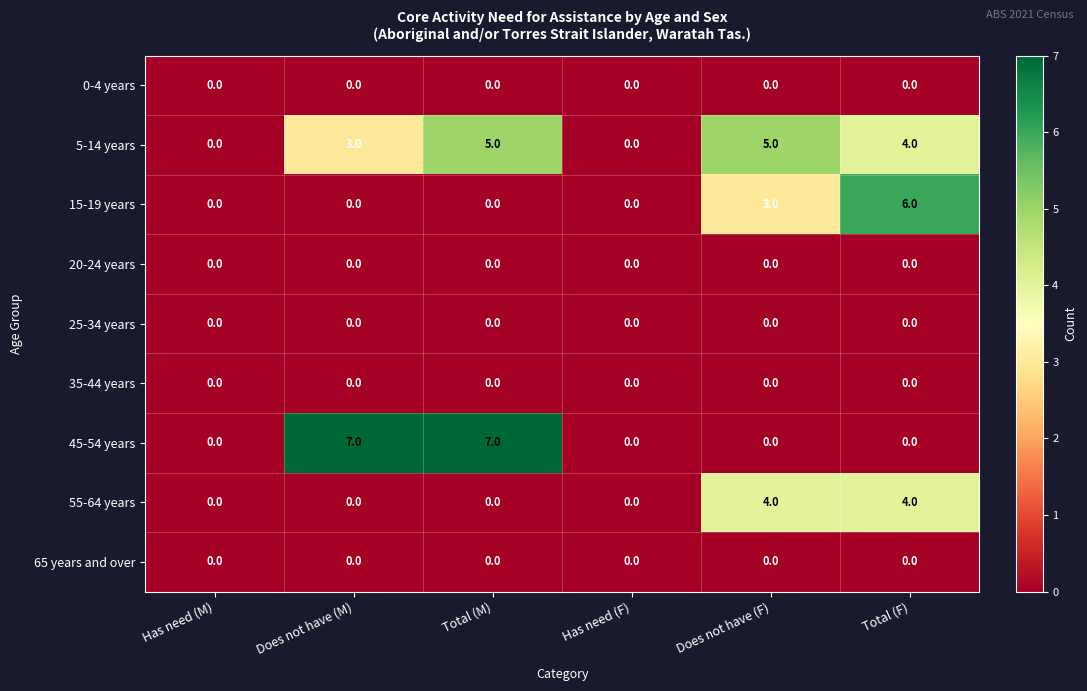

What is the spread (max minus min) of values at Does not have (M)?

7